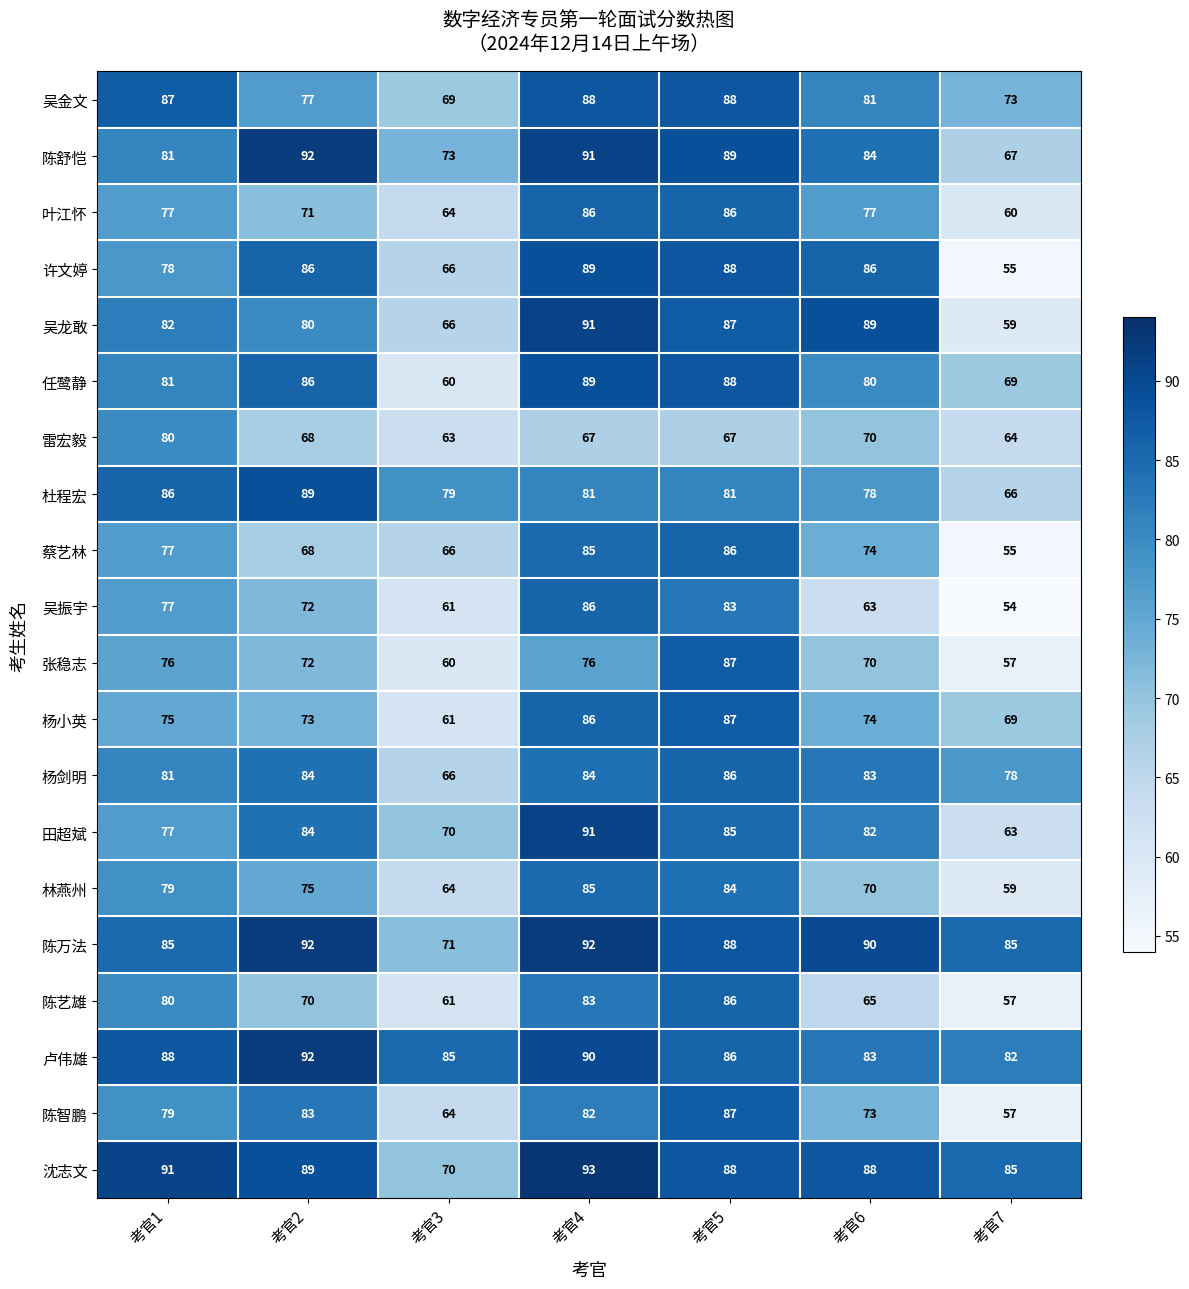

Which series has the widest spread of values?

许文婷